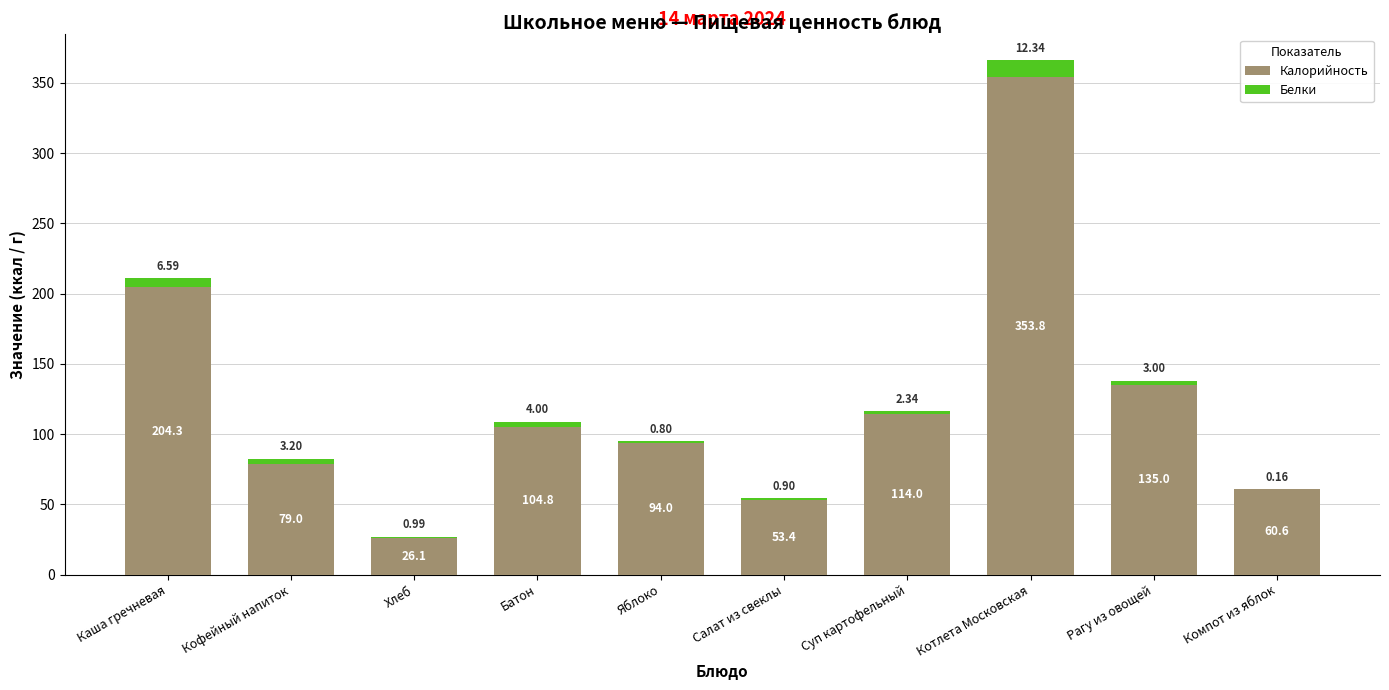

Which category has the highest value in the Калорийность series?

Котлета Московская